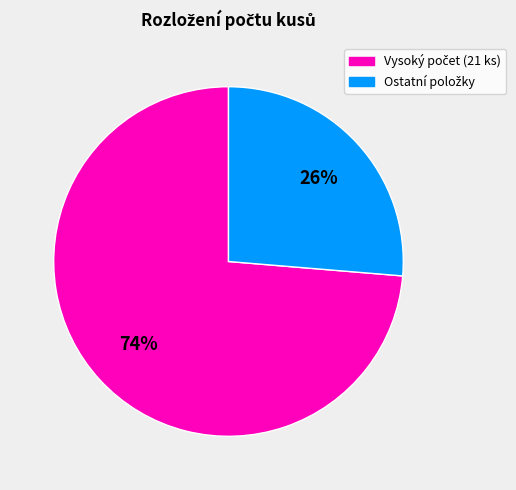

To the nearest percent, what is the average slice percentage?

50%